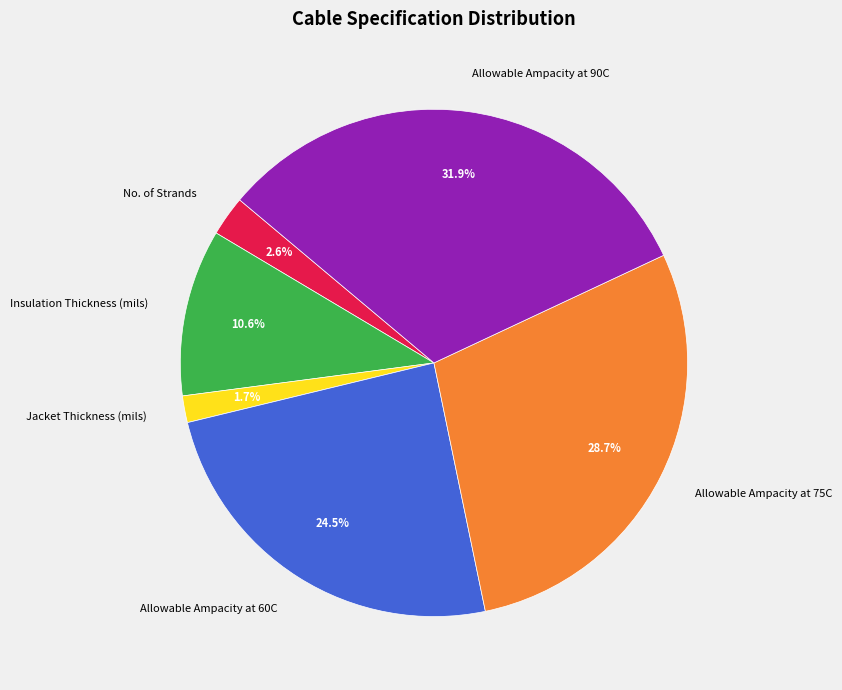

What percentage is NOT represented by No. of Strands?

97.4%